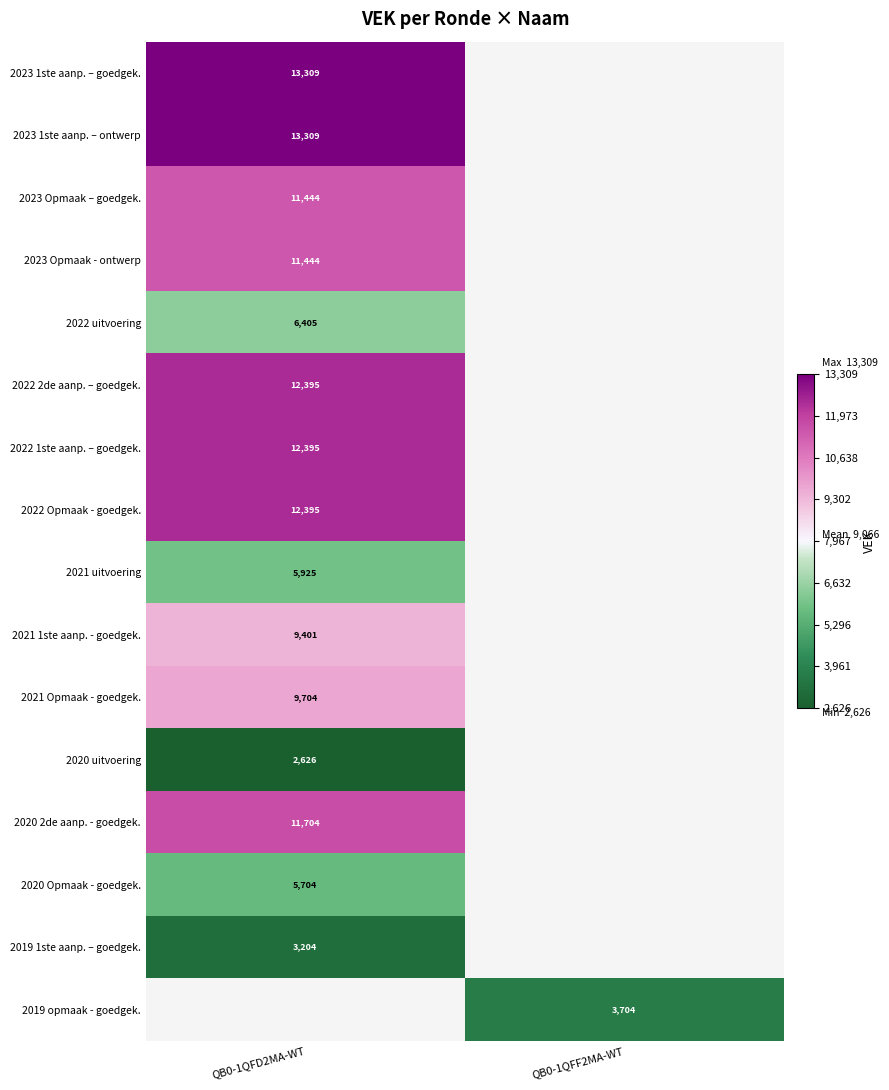

At how many categories does at least one series exceed 6356?

1